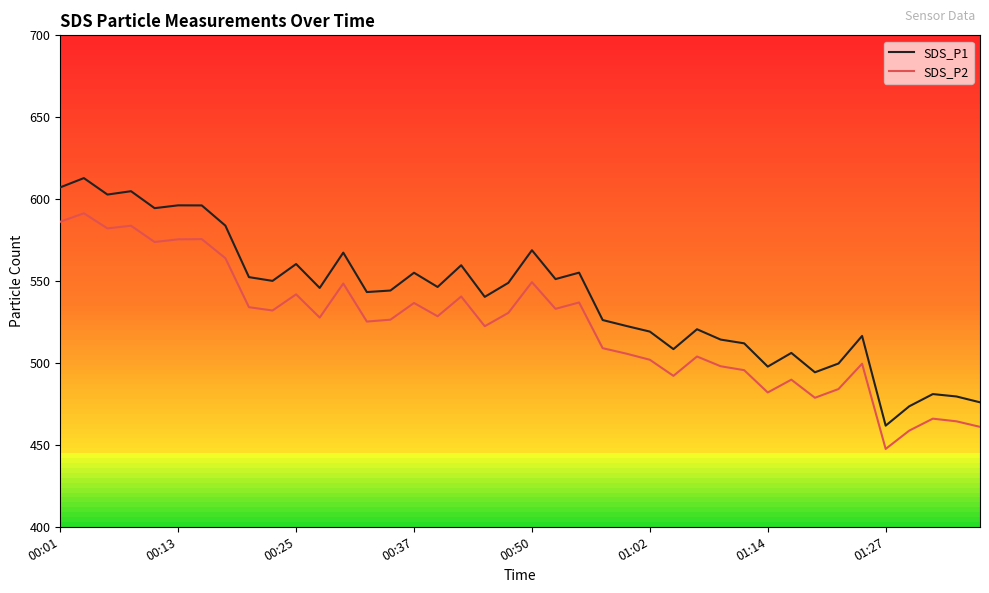

What is the maximum value for SDS_P1?

612.9